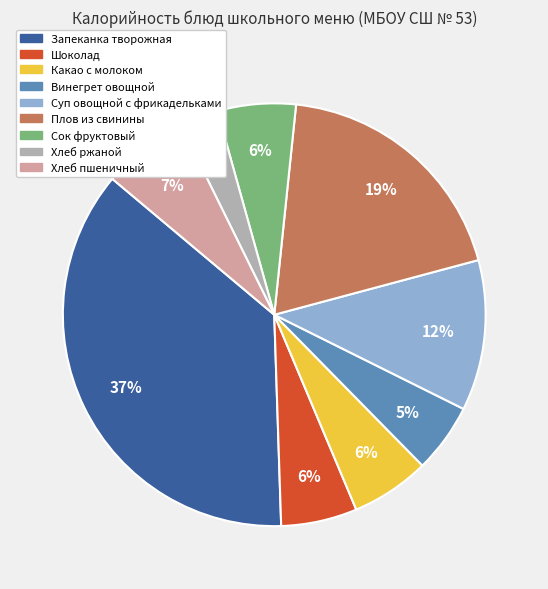

To the nearest percent, what is the average slice percentage?

11%